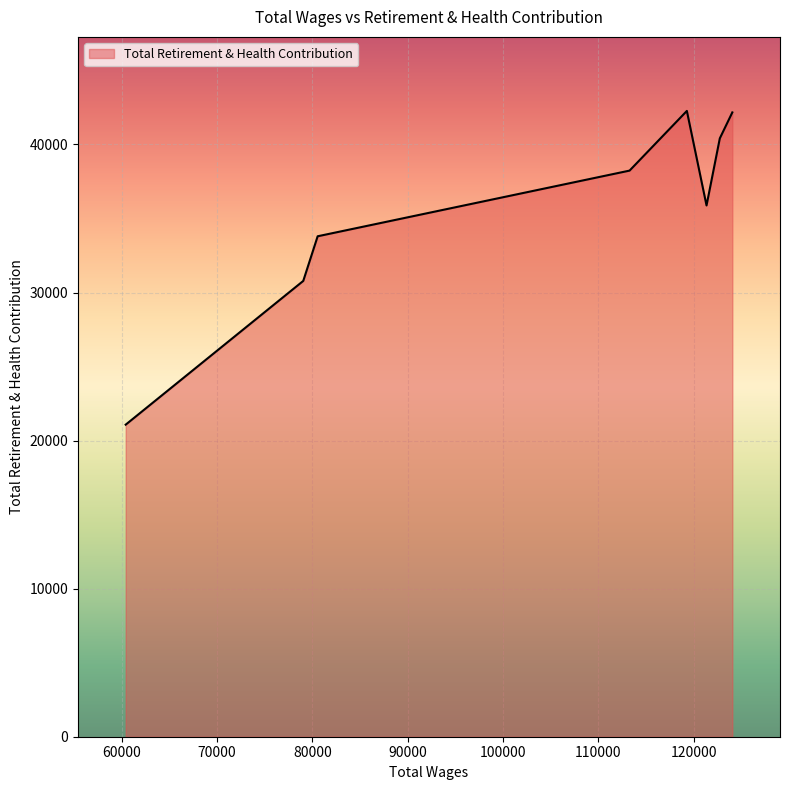

True or false: the data has more than 2 interior local peaks.

False